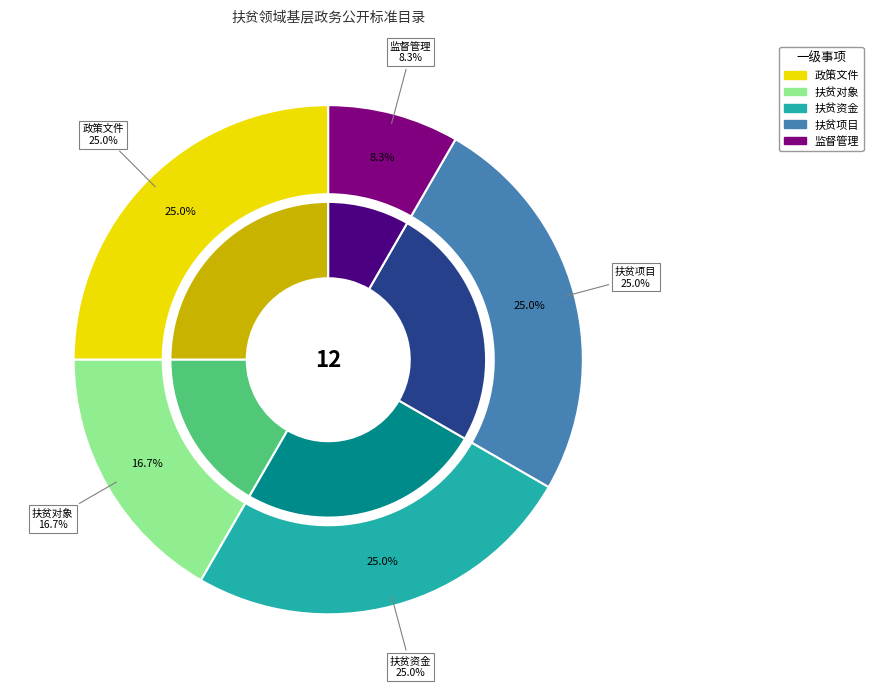

Which slice is the largest?

政策文件